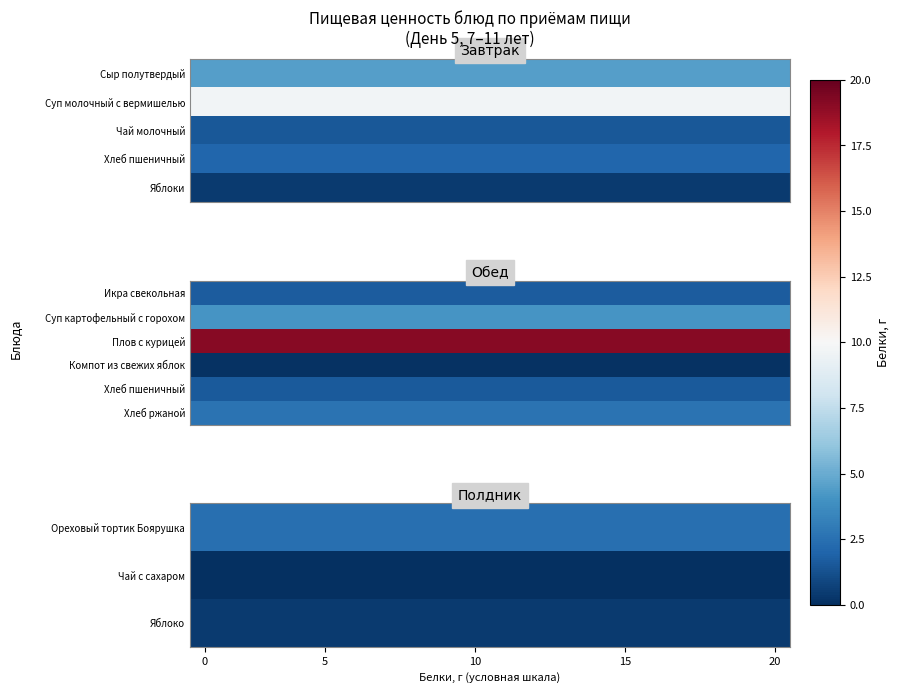

Is it true that row_5 equals 0.6 at 14?

False